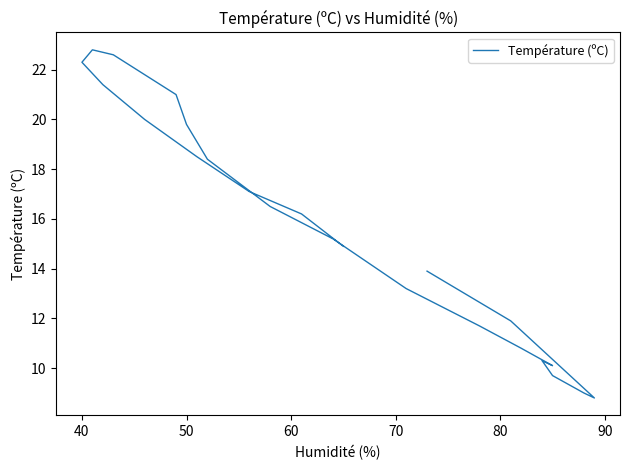

What is the sum of all values?

376.1